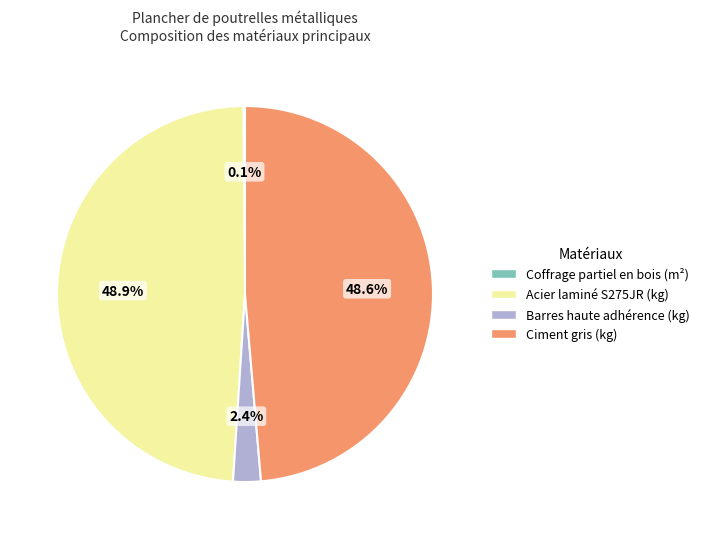

How much of the chart is everything except Acier laminé S275JR (kg)?

51.1%